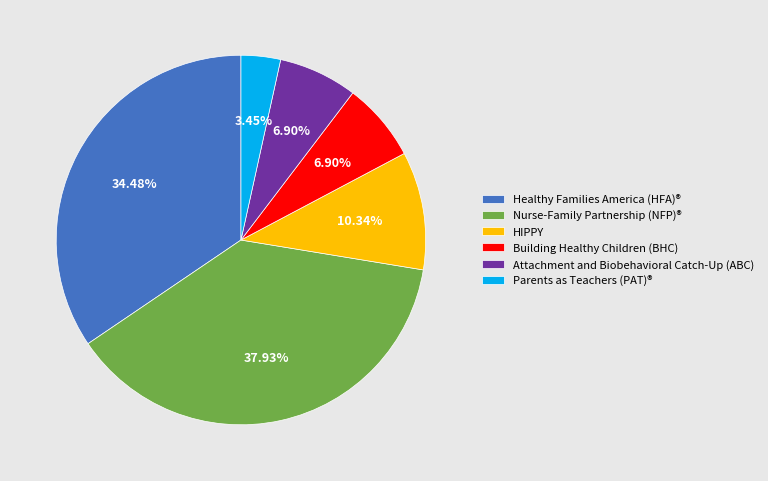

What is the largest slice in the pie chart?

Nurse-Family Partnership (NFP)®